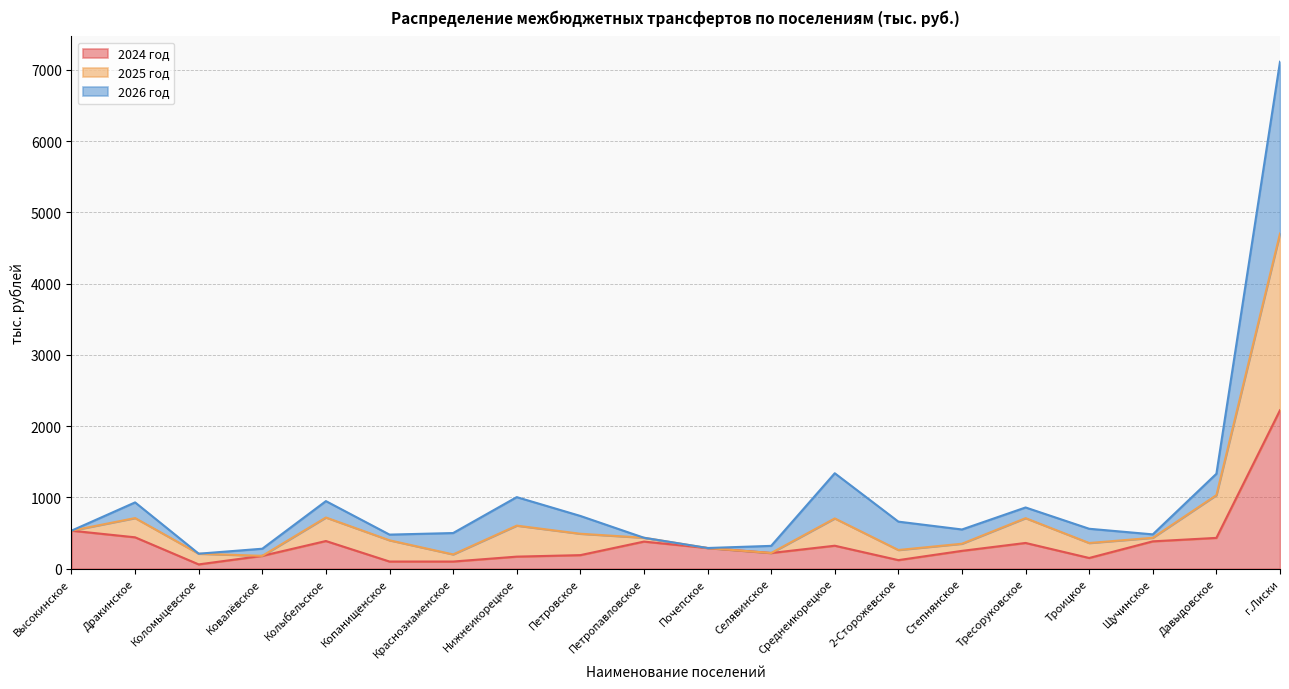

True or false: 2024 год has a value of 169.0 at Нижнеикорецкое.

True